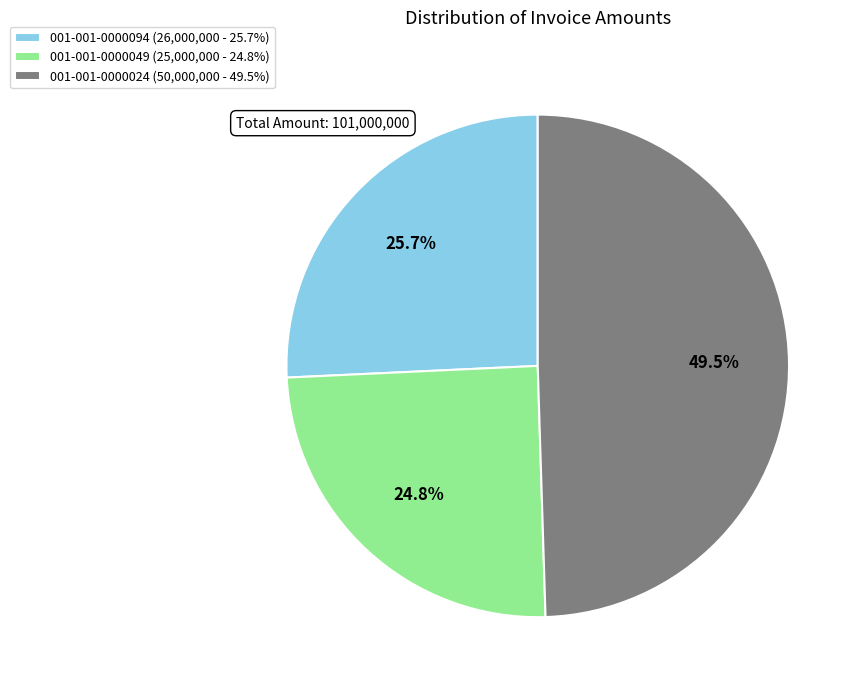

Is the sum of 001-001-0000094 and 001-001-0000049 greater than half?

Yes